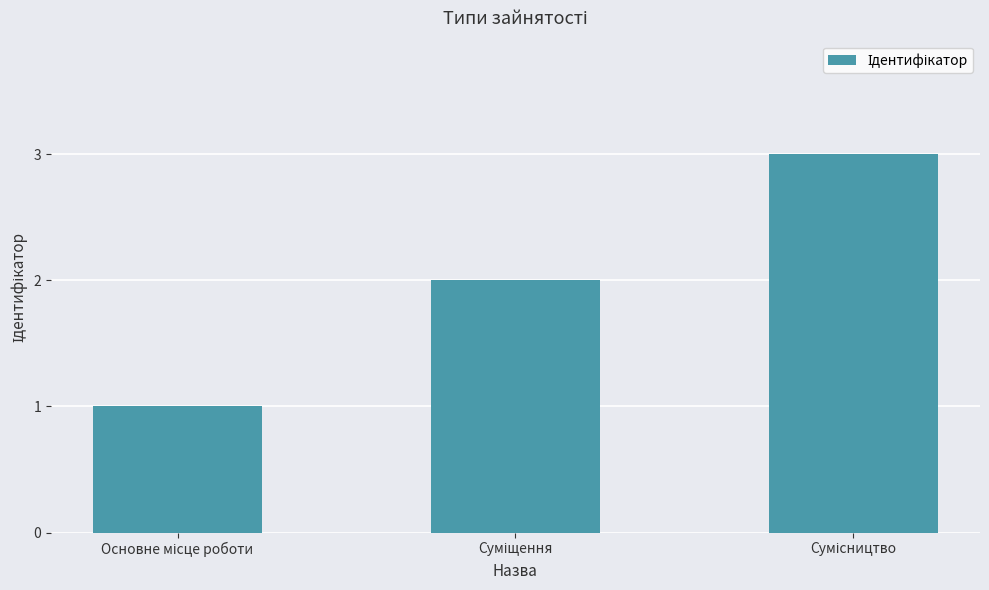

What is the sum of all values?

6